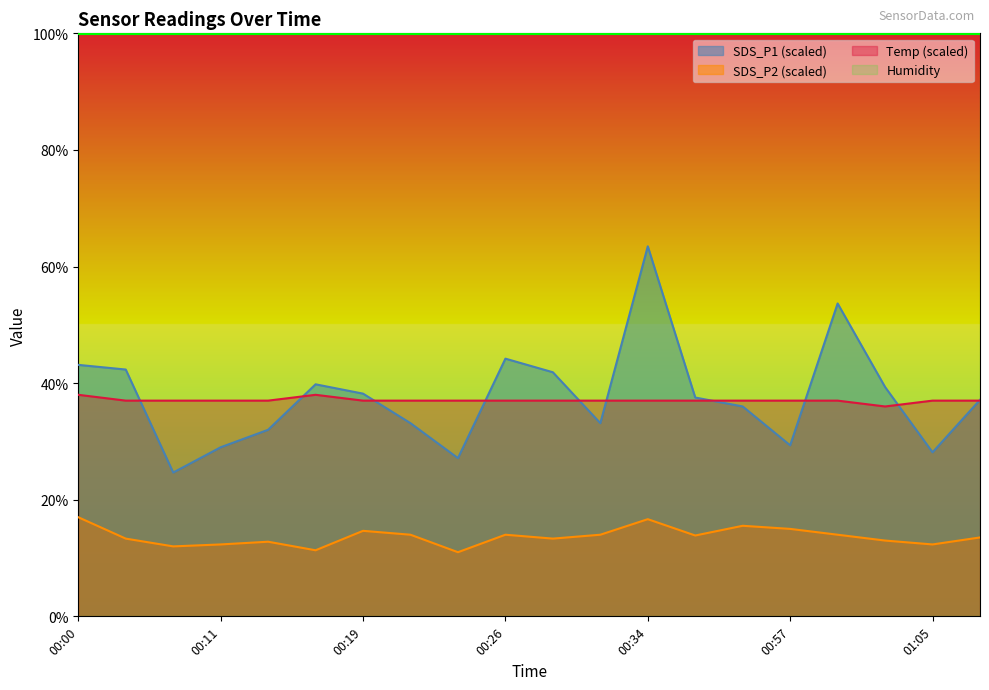

Reading left to right, extract all data points from this chart.

SDS_P1: 00:00=43.1	00:03=42.3	00:08=24.7	00:11=29.0	00:14=32.0	00:16=39.8	00:19=38.2	00:21=33.1	00:24=27.1	00:26=44.2	00:29=41.9	00:32=33.1	00:34=63.5	00:43=37.5	00:45=36.0	00:57=29.3	00:59=53.7	01:02=39.3	01:05=28.1	01:07=37.1
SDS_P2: 00:00=17.0	00:03=13.3	00:08=12.0	00:11=12.3	00:14=12.8	00:16=11.3	00:19=14.7	00:21=14.0	00:24=11.0	00:26=14.0	00:29=13.3	00:32=14.0	00:34=16.7	00:43=13.9	00:45=15.5	00:57=15.0	00:59=14.0	01:02=13.0	01:05=12.3	01:07=13.5
Temp: 00:00=38.0	00:03=37.0	00:08=37.0	00:11=37.0	00:14=37.0	00:16=38.0	00:19=37.0	00:21=37.0	00:24=37.0	00:26=37.0	00:29=37.0	00:32=37.0	00:34=37.0	00:43=37.0	00:45=37.0	00:57=37.0	00:59=37.0	01:02=36.0	01:05=37.0	01:07=37.0